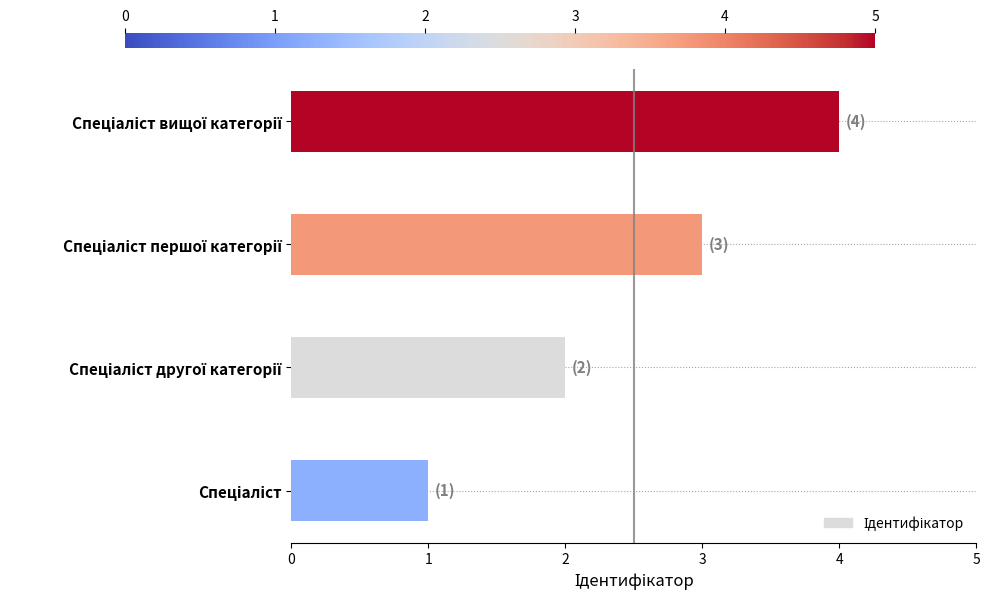

What is the difference between the maximum and minimum values?

3